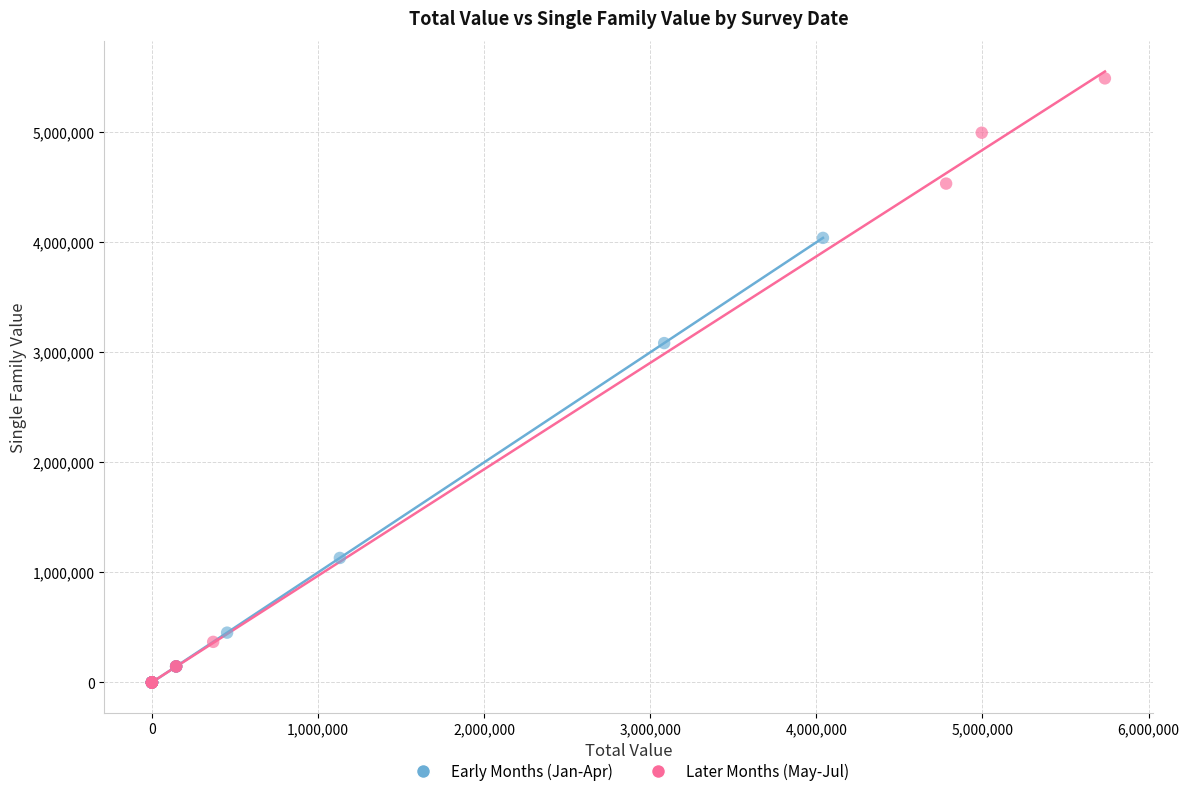

Which series contains the highest Y value?

Later Months (May-Jul)